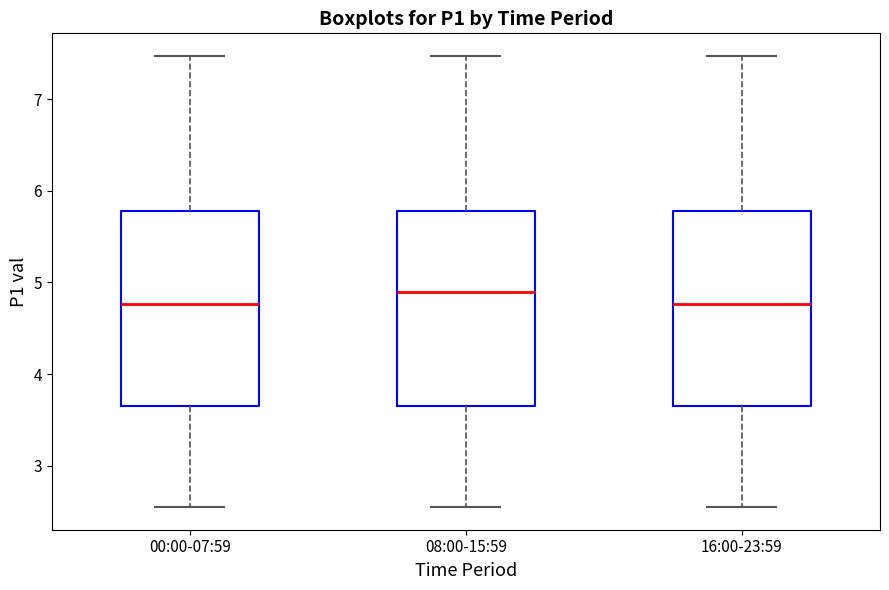

Reading left to right, read every box against the y-axis: the position of its median line, the range the box covers, and the ends of its whiskers. The values are not printed on the chart, so give them approximately, as read against the axis.

00:00-07:59: median 4.8, box 3.6 to 5.8, whiskers 2.6 to 7.5
08:00-15:59: median 4.9, box 3.6 to 5.8, whiskers 2.6 to 7.5
16:00-23:59: median 4.8, box 3.6 to 5.8, whiskers 2.6 to 7.5